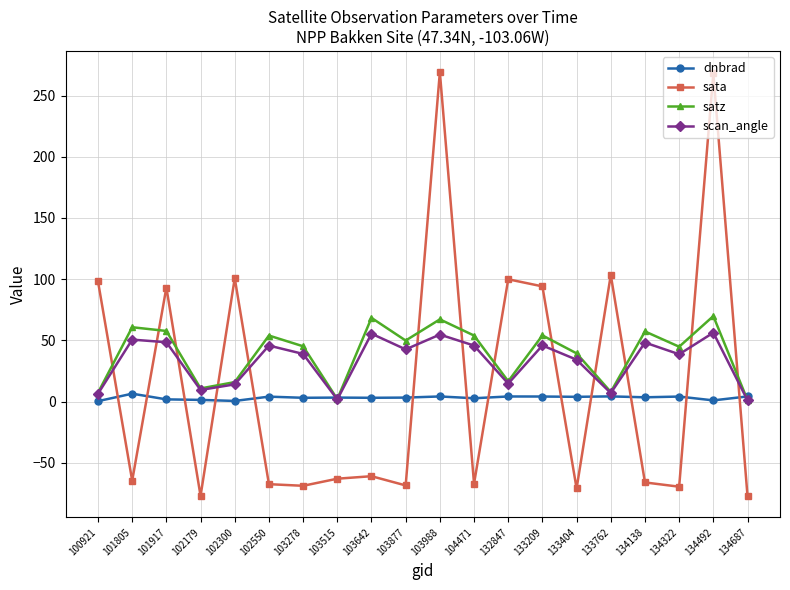

What is the difference between the maximum and minimum values in the scan_angle series?

55.2